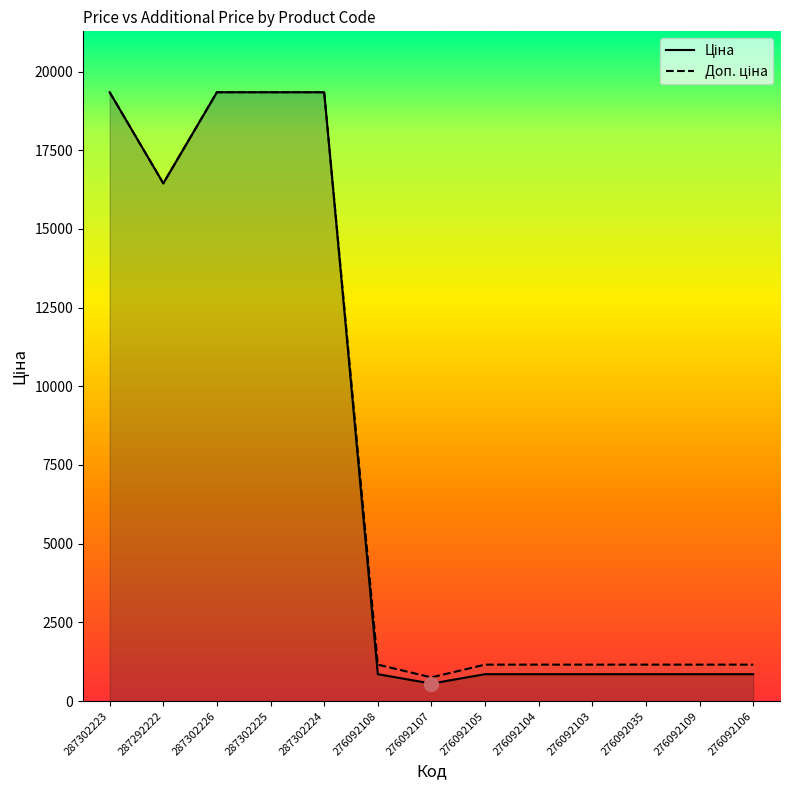

Which series has the widest spread of values?

Ціна